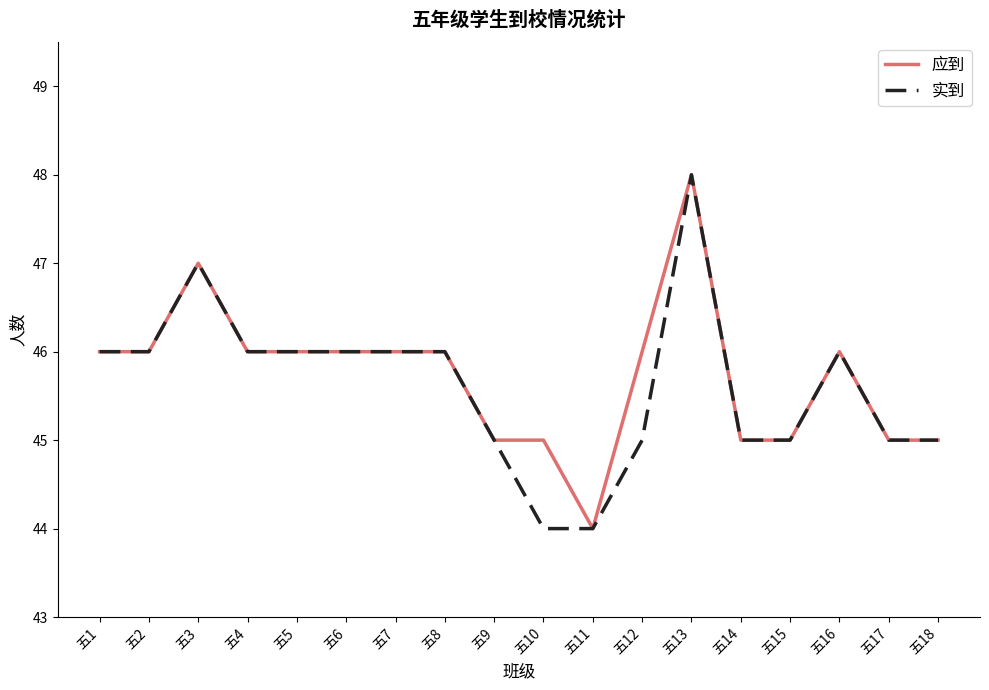

At 五12, list the series in order from largest to smallest.

应到, 实到